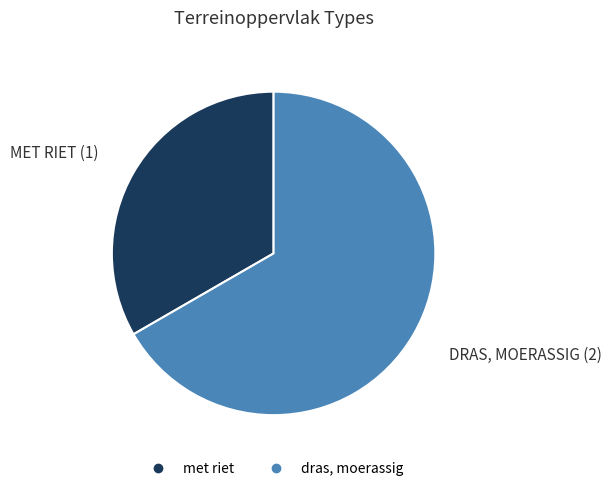

The met riet slice represents 27% of the pie. True or false?

False